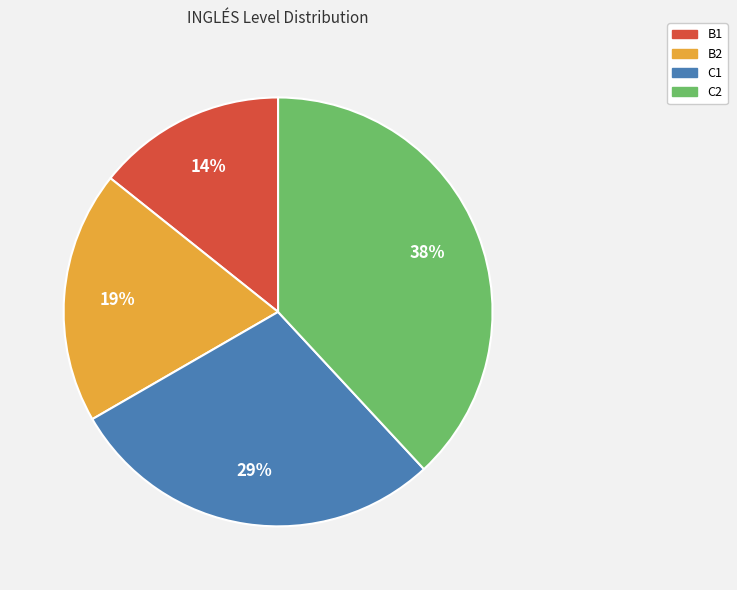

The C2 slice represents 38% of the pie. True or false?

True